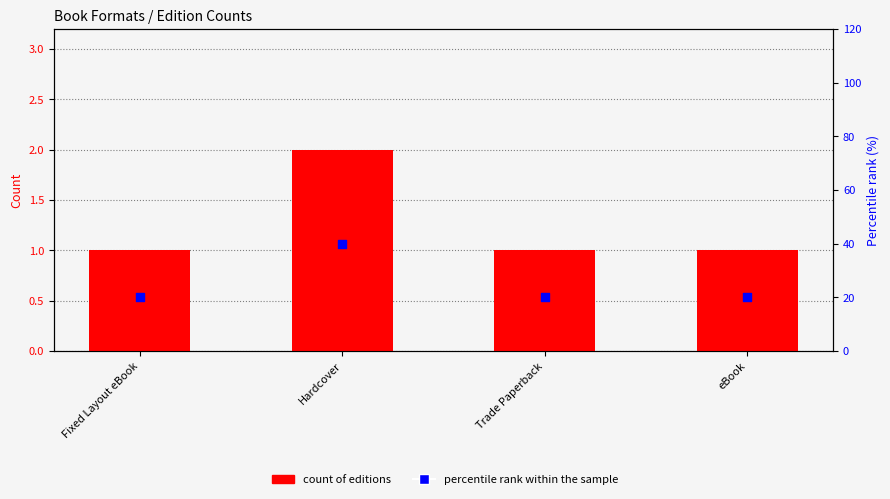

What is the total value across all series at Hardcover?

42